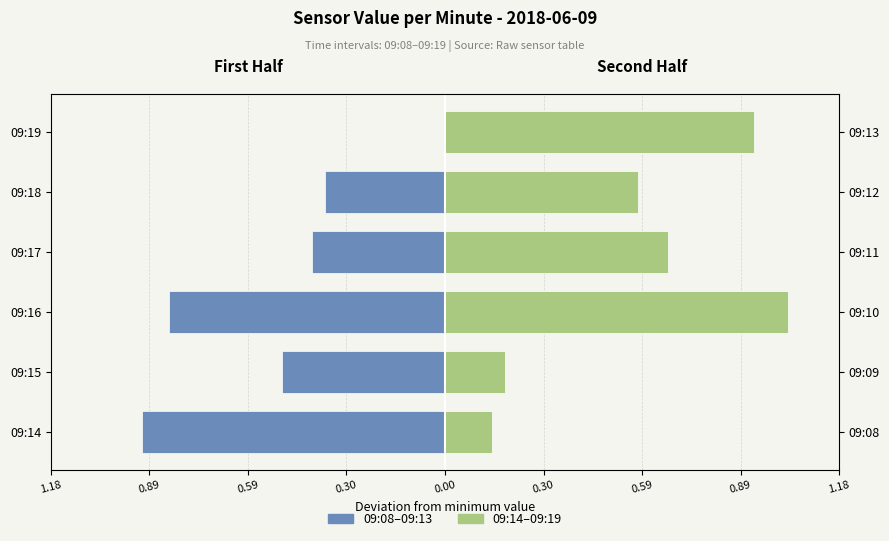

What is the difference between the 09:14–09:19 values at 09:17 and 09:15?

0.5